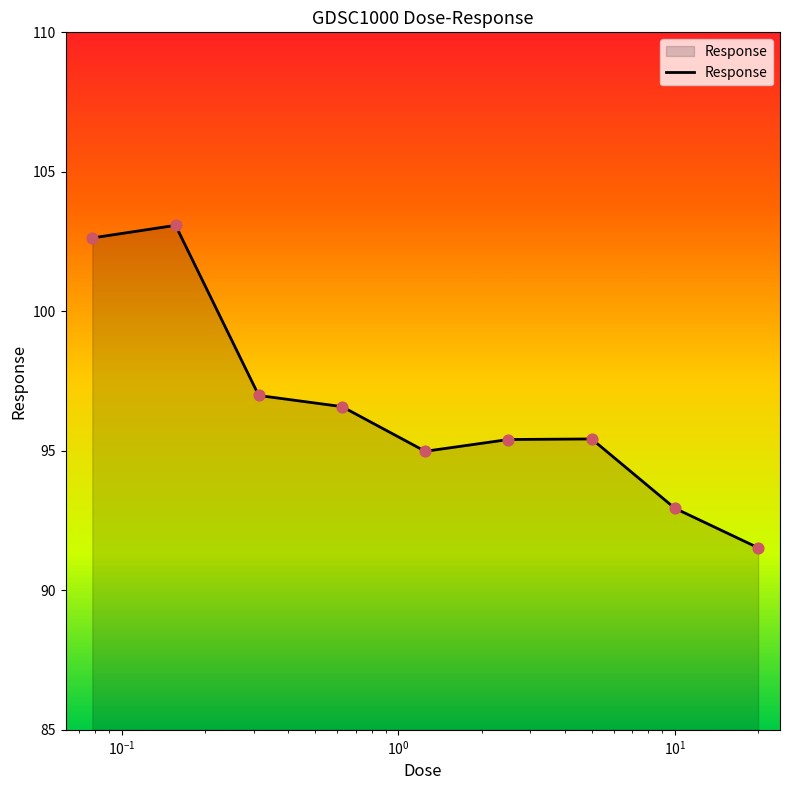

What is the greatest value displayed?

103.1